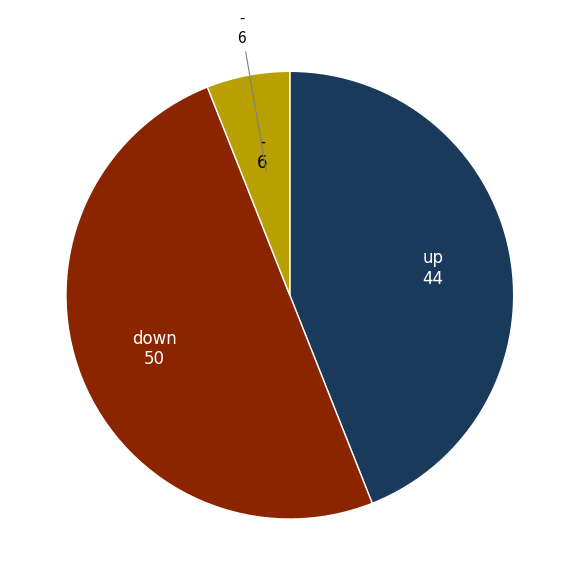

How many slices are in this pie chart?

3